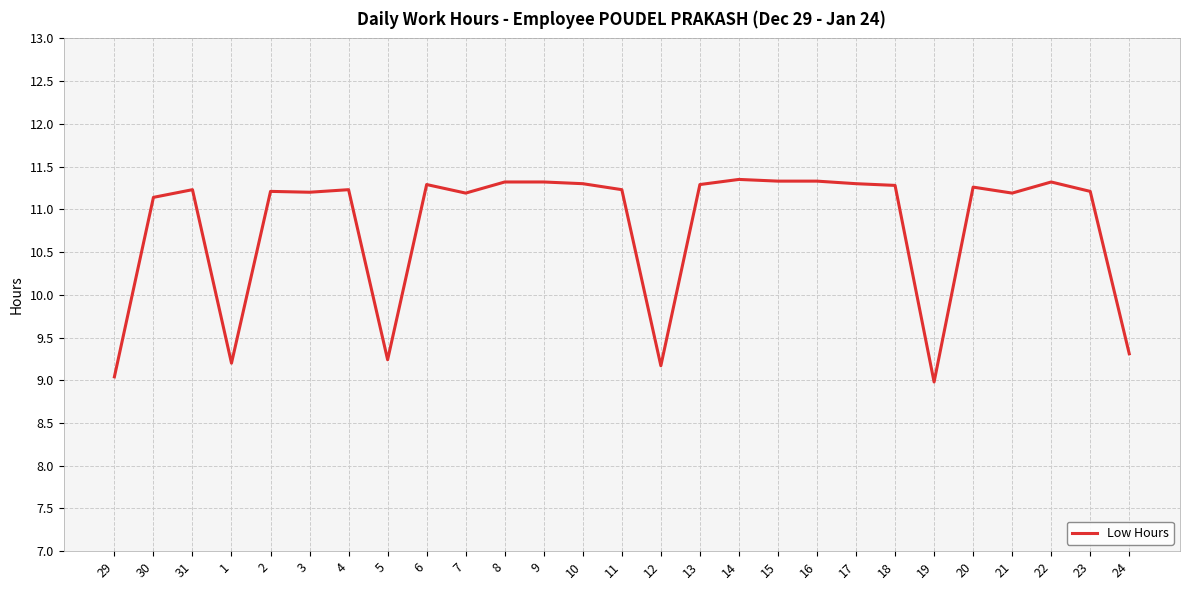

At which label does the data first exceed 11?

30